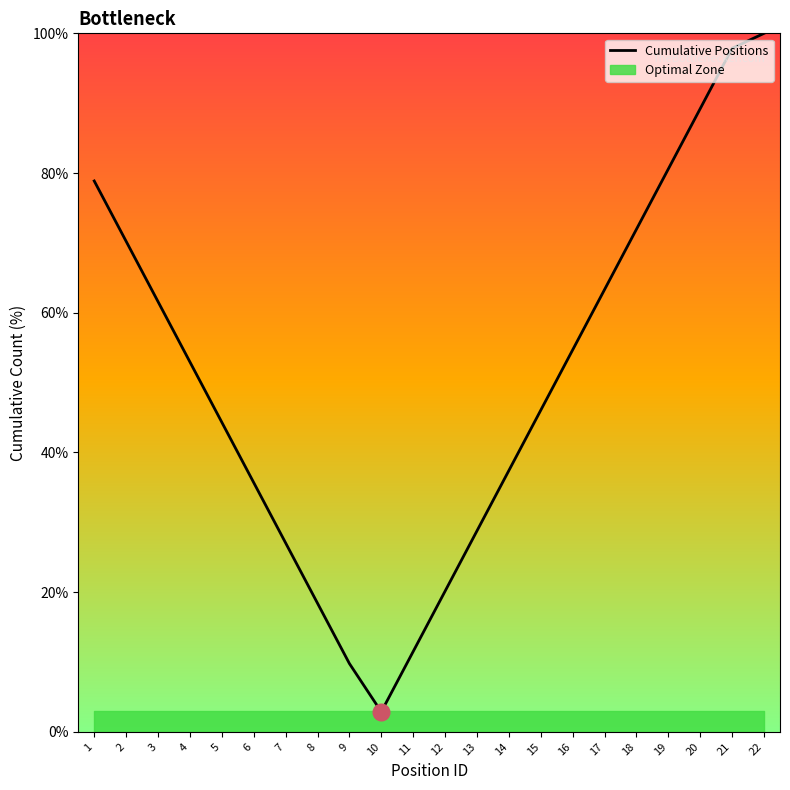

Rank the categories by value from highest to lowest.

22, 21, 20, 19, 1, 18, 2, 17, 3, 16, 4, 15, 5, 14, 6, 13, 7, 12, 8, 11, 9, 10